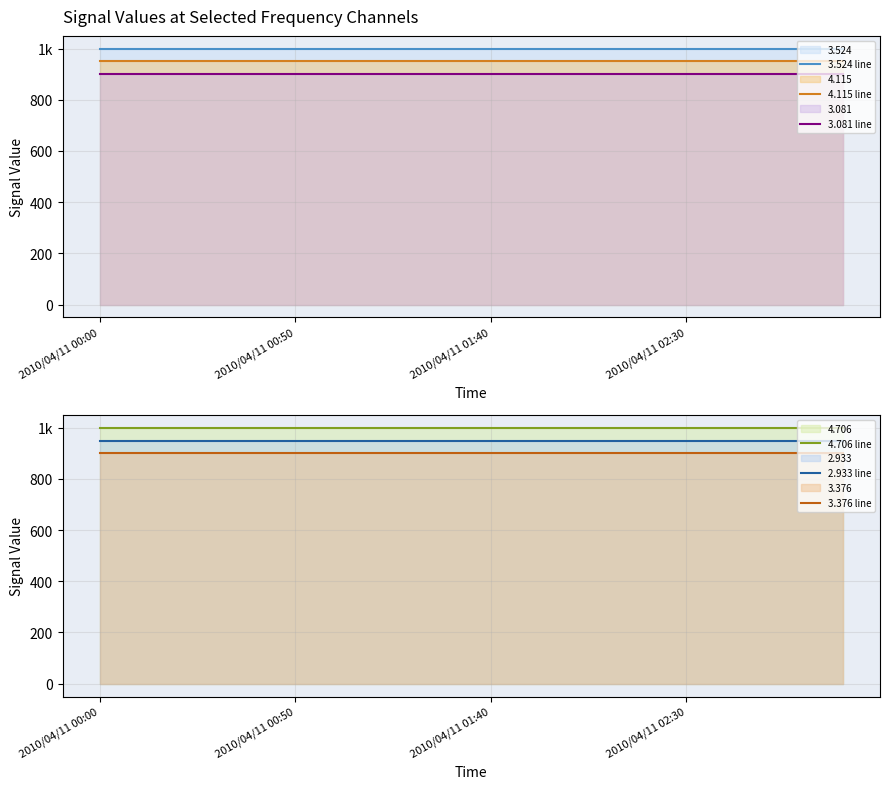

What is the difference between the highest and lowest values at 8?

100.1